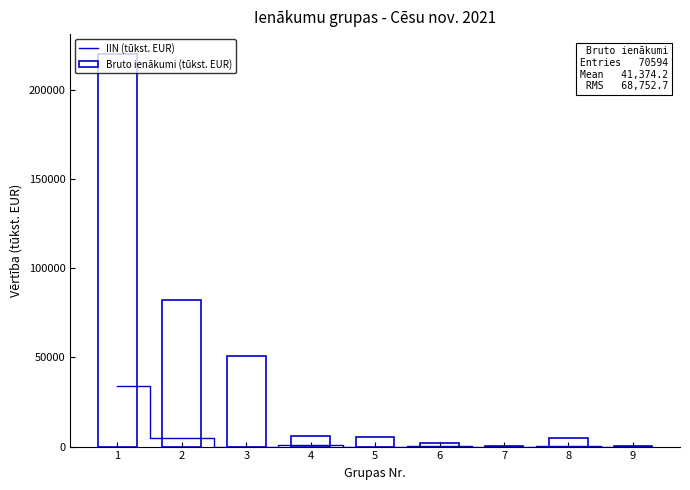

Rank the series by their average value, from highest to lowest.

Bruto ienākumi (tūkst. EUR), IIN (tūkst. EUR)